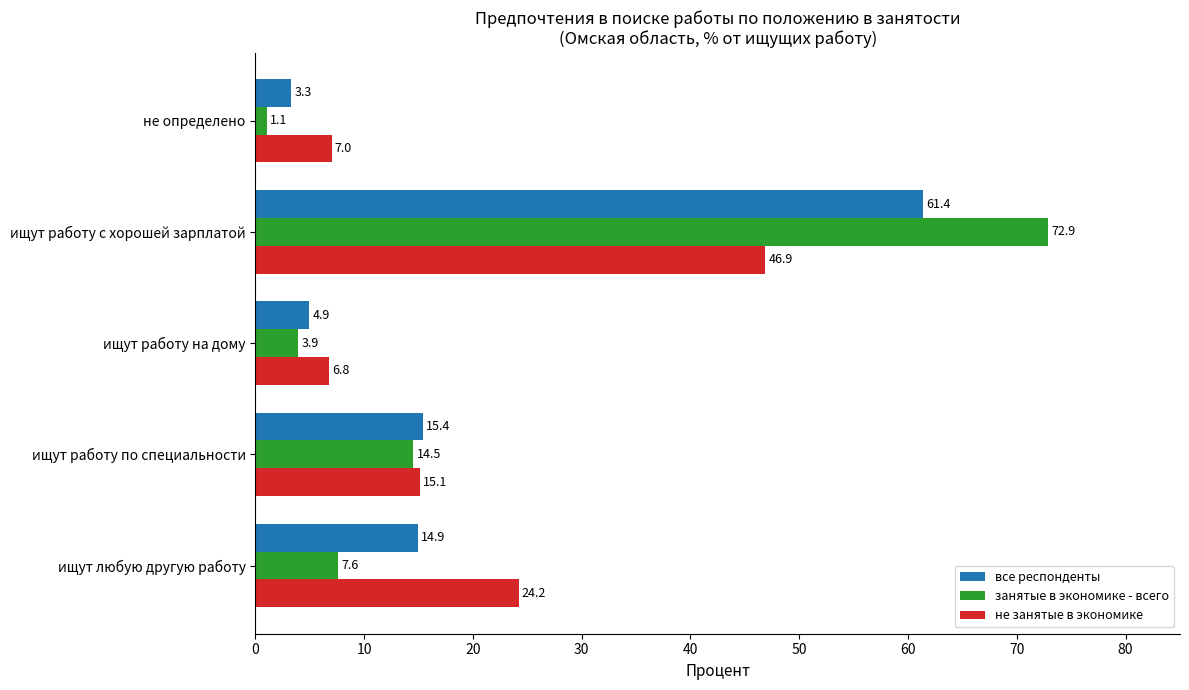

Between ищут любую другую работу and ищут работу с хорошей зарплатой, which series saw the biggest shift?

занятые в экономике - всего